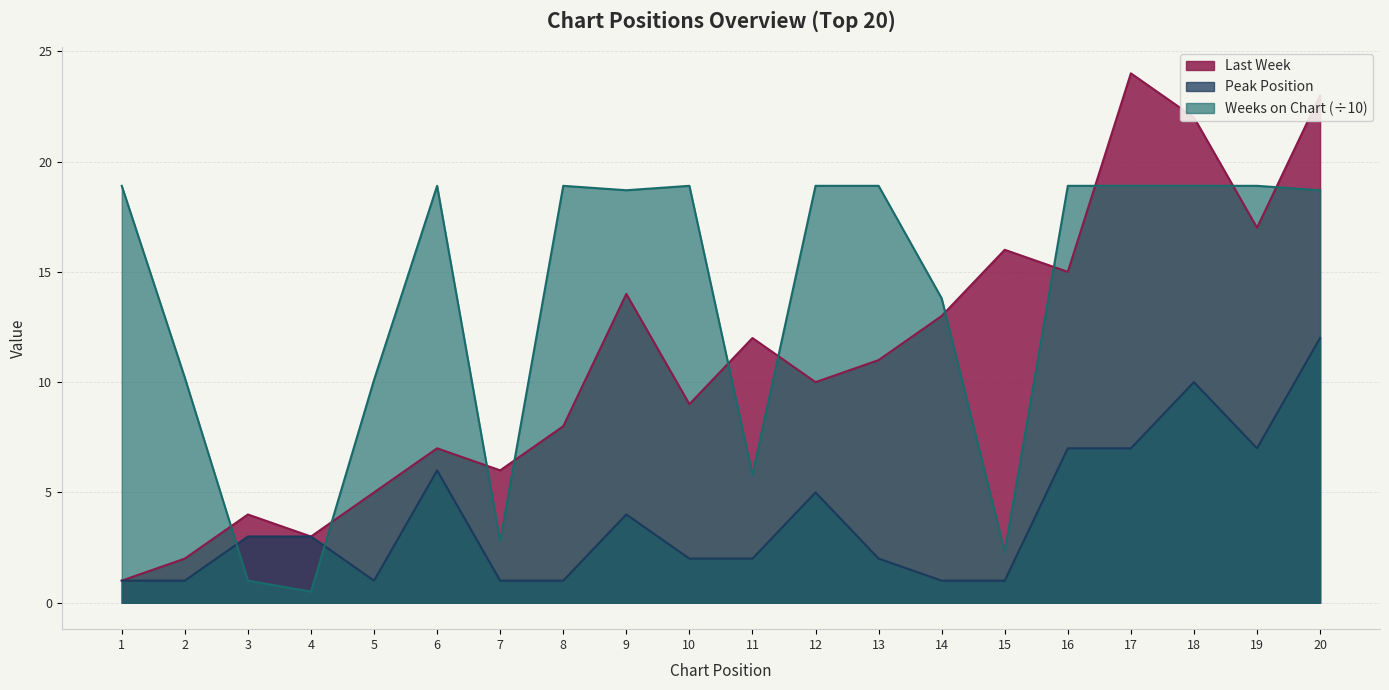

What is the total value across all series at 9?

36.7